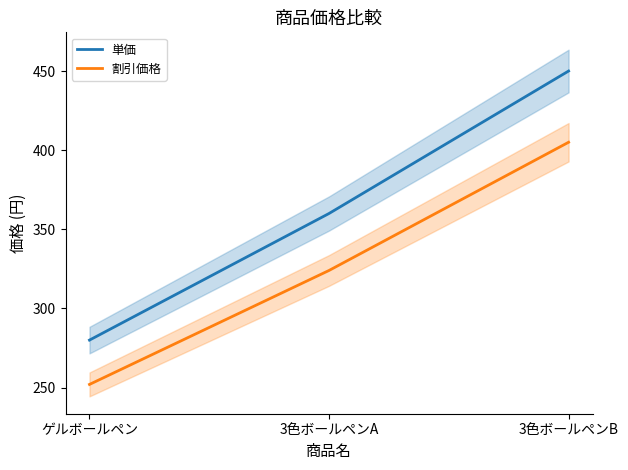

At which label does 単価 reach its peak?

3色ボールペンB